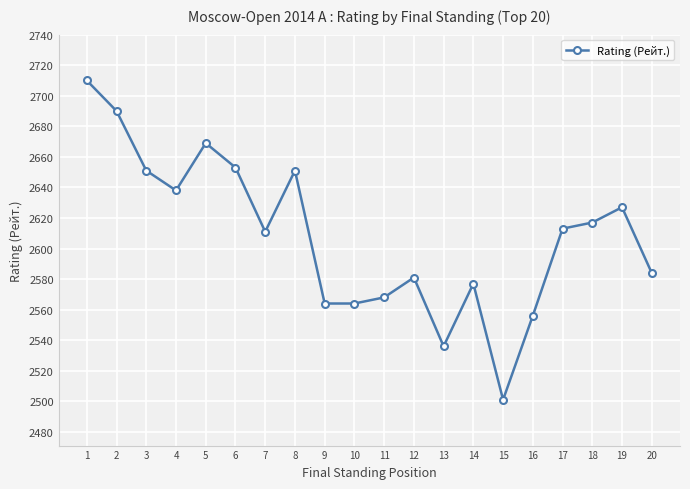

How many values are below 2613?

10